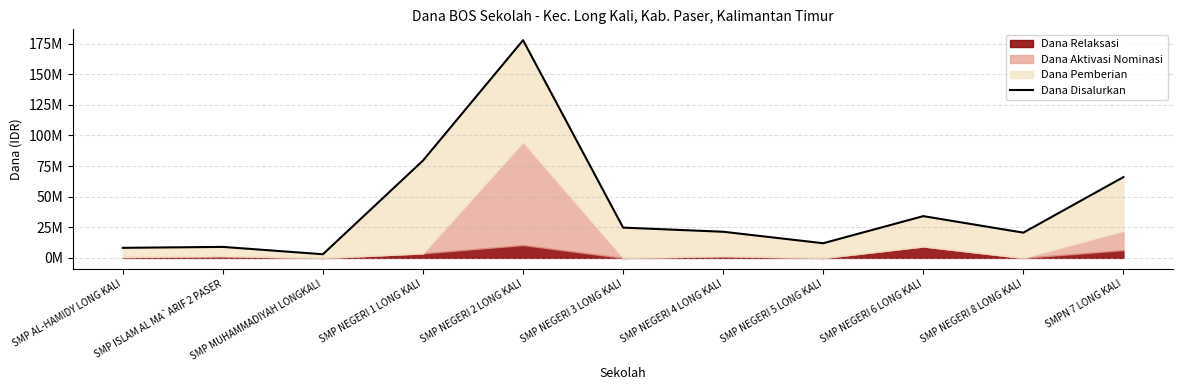

Rank the categories by value from highest to lowest.

SMP NEGERI 2 LONG KALI, SMP NEGERI 1 LONG KALI, SMPN 7 LONG KALI, SMP NEGERI 6 LONG KALI, SMP NEGERI 3 LONG KALI, SMP NEGERI 4 LONG KALI, SMP NEGERI 8 LONG KALI, SMP NEGERI 5 LONG KALI, SMP ISLAM AL MA`ARIF 2 PASER, SMP AL-HAMIDY LONG KALI, SMP MUHAMMADIYAH LONGKALI